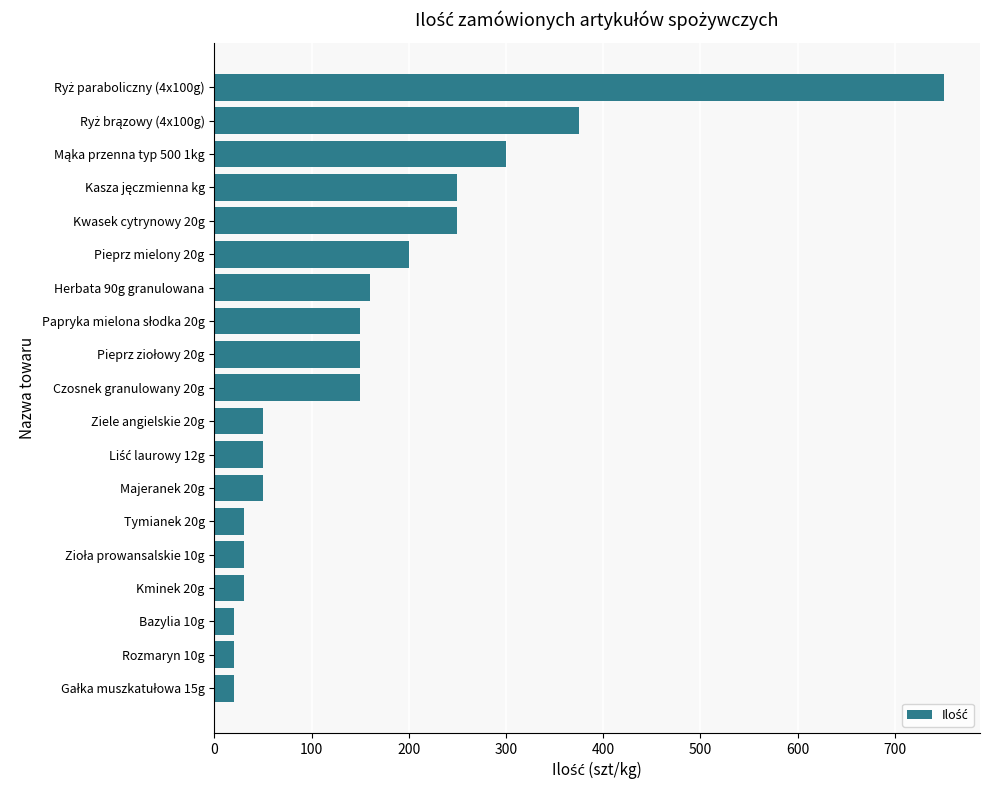

Is it true that the value at Pieprz mielony 20g is 87?

False